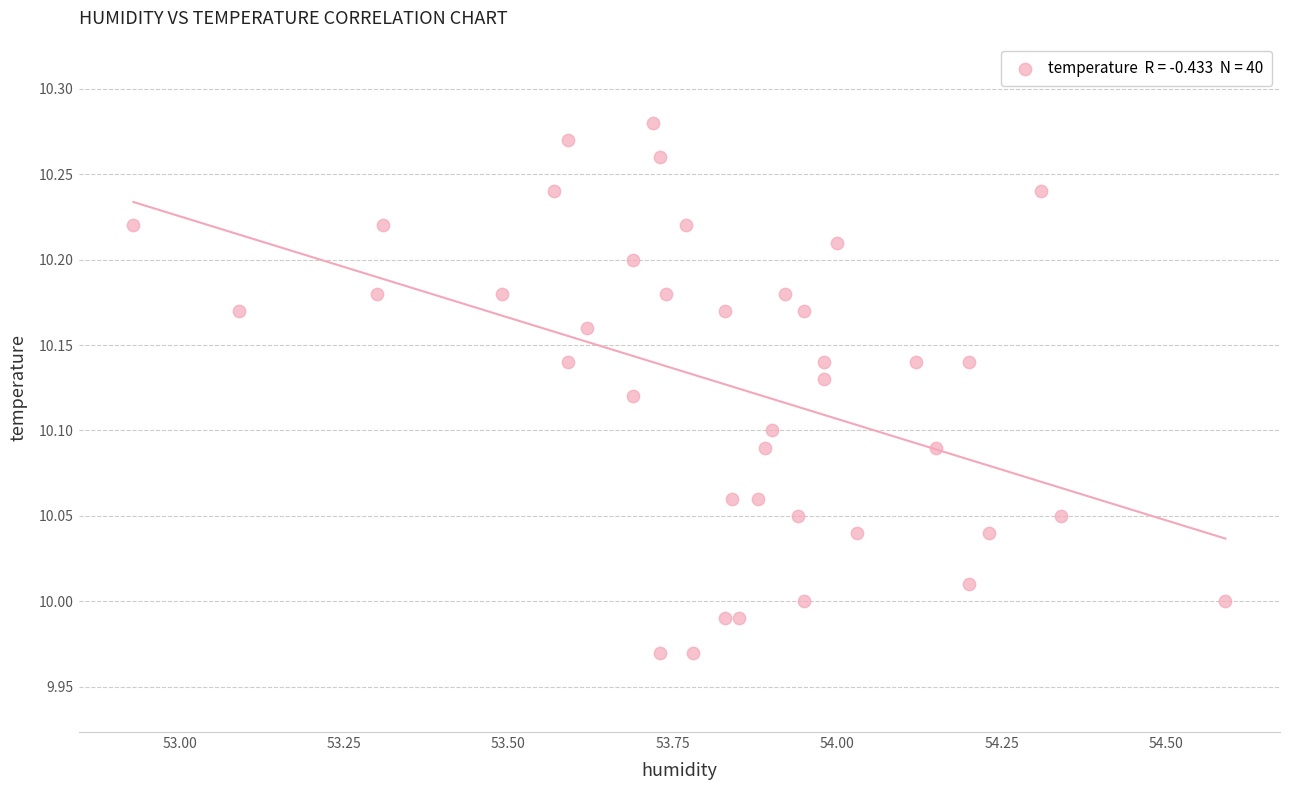

What is the range of X values (max minus min)?

1.7